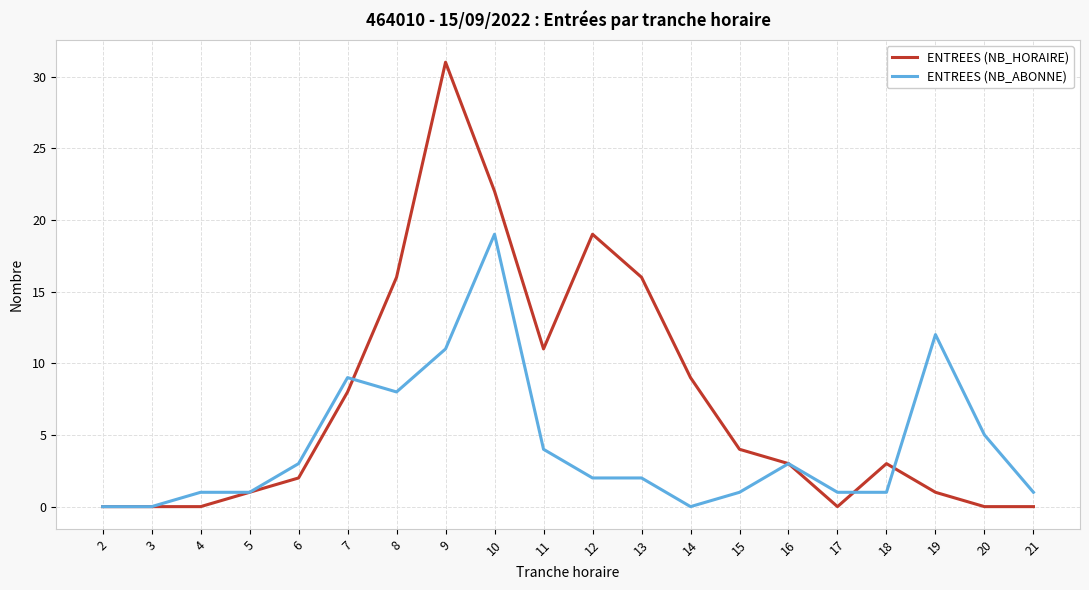

How many lines are shown in the chart?

2